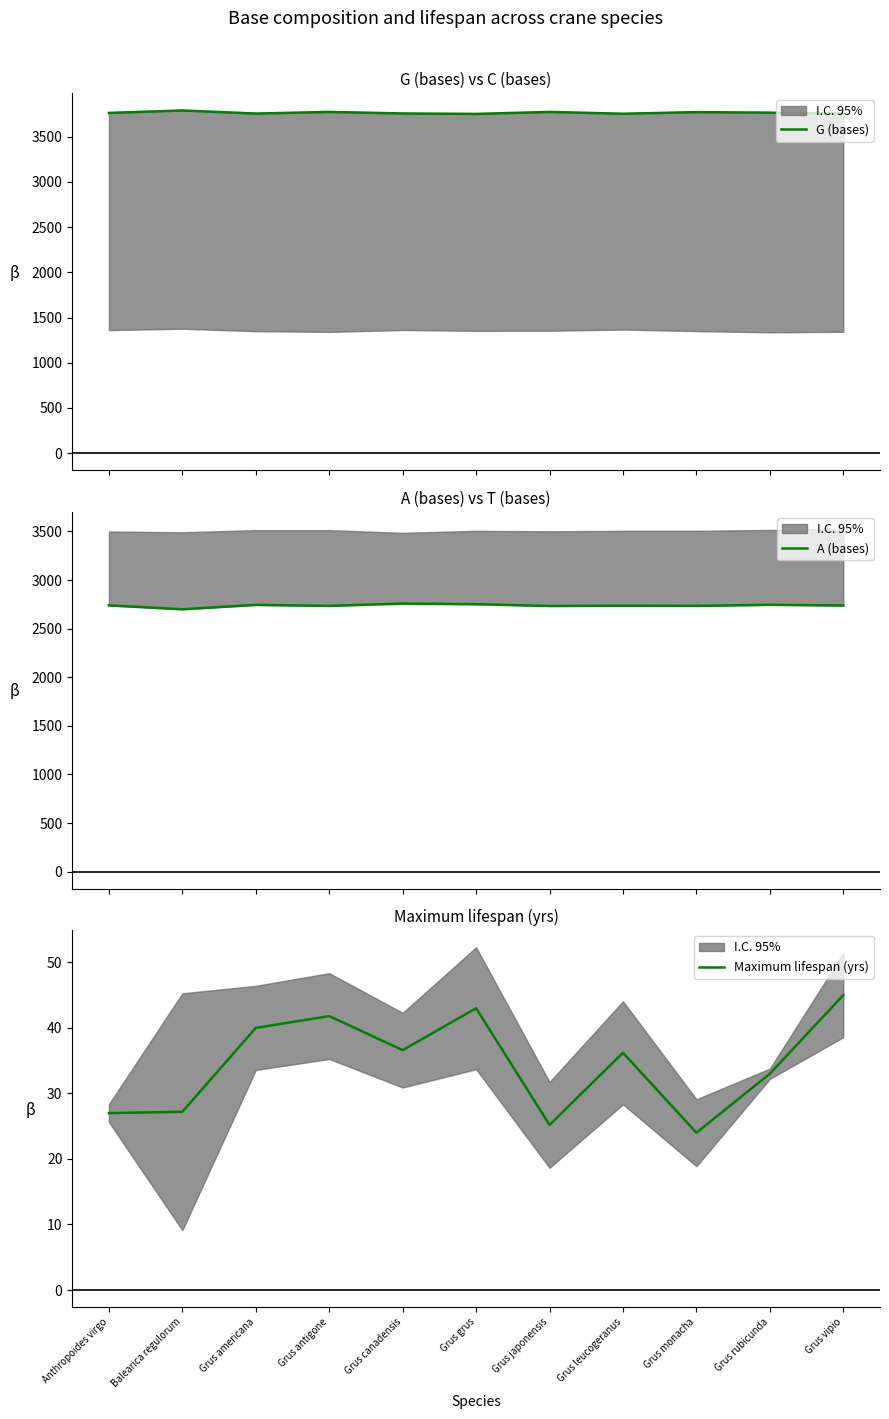

True or false: A (bases) and G (bases) intersect in this chart.

False